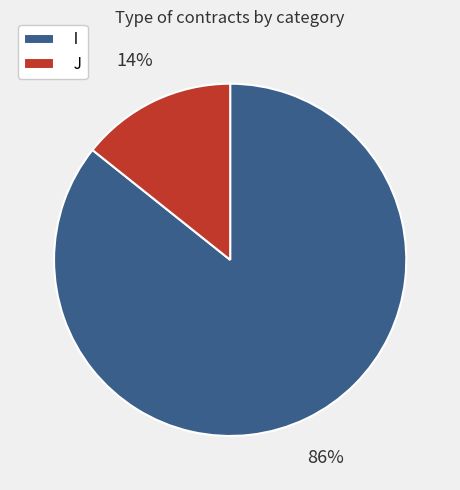

To the nearest percent, what is the average slice percentage?

50%